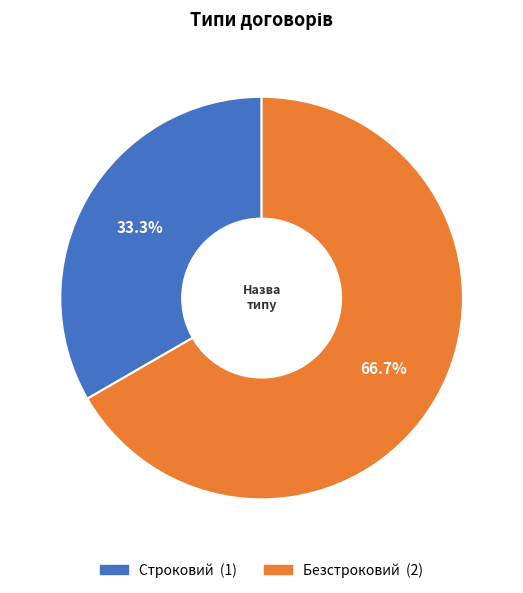

How many slices are in this pie chart?

2